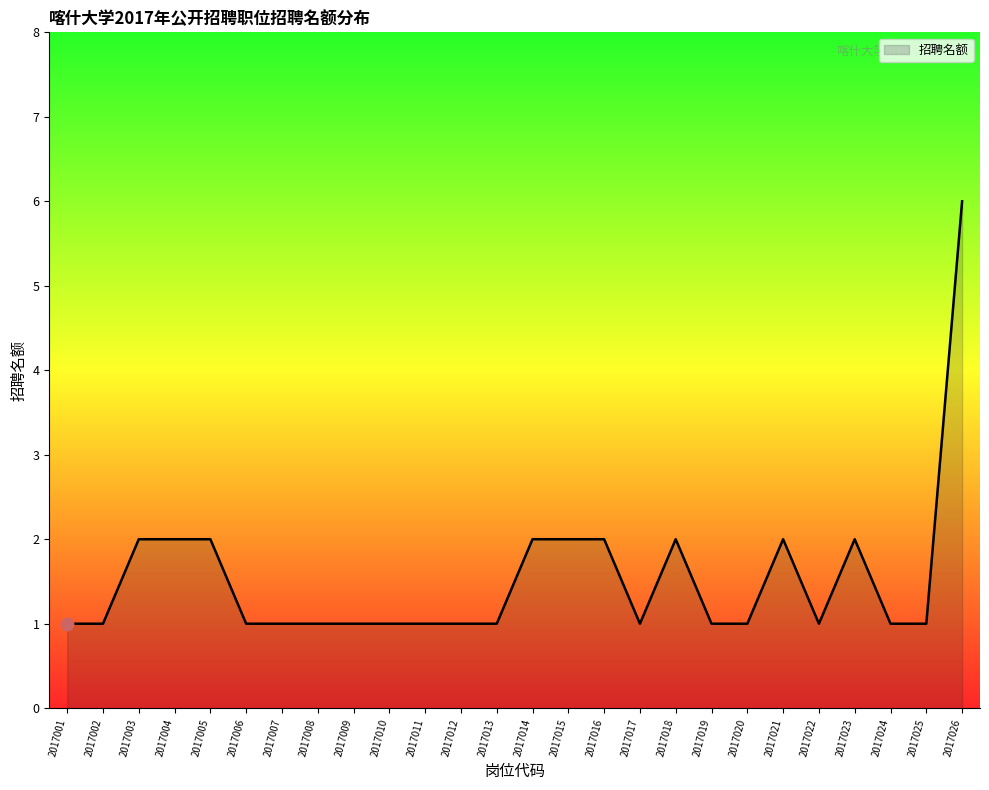

What is the ratio of the value at 2017018 to the value at 2017004?

1.0